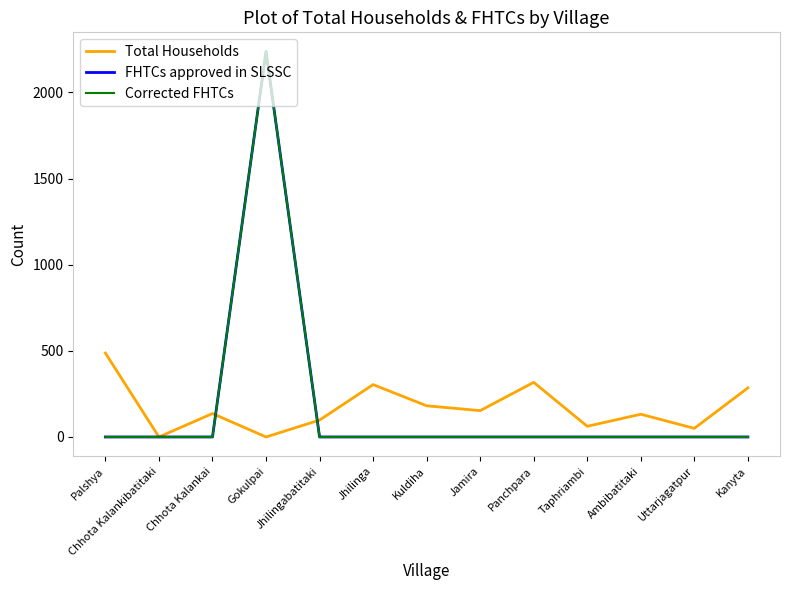

Rank the series by their maximum value, from highest to lowest.

FHTCs approved in SLSSC, Corrected FHTCs, Total Households